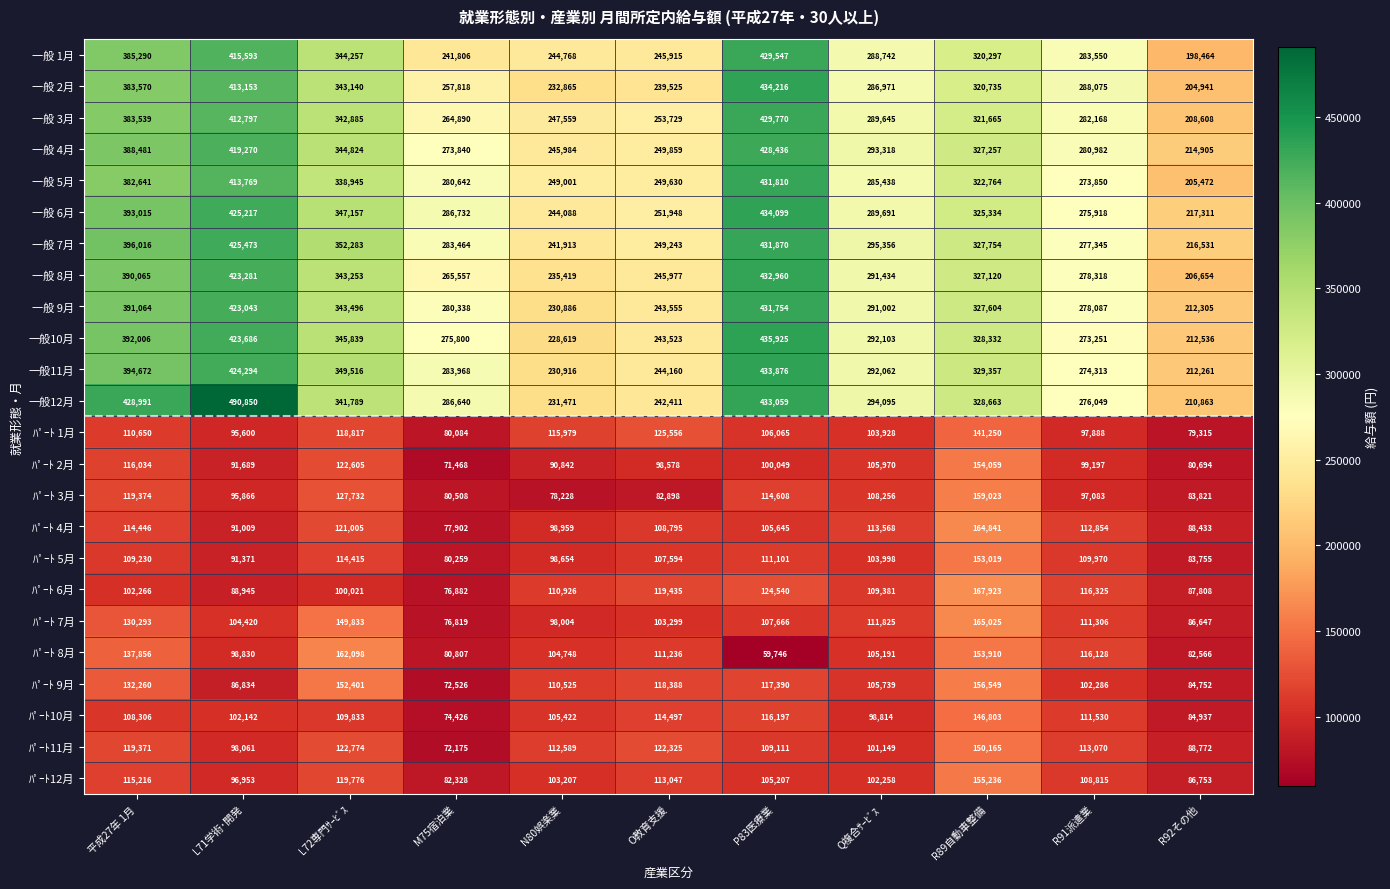

Is it true that 一般12月 equals 242411 at O教育支援?

True